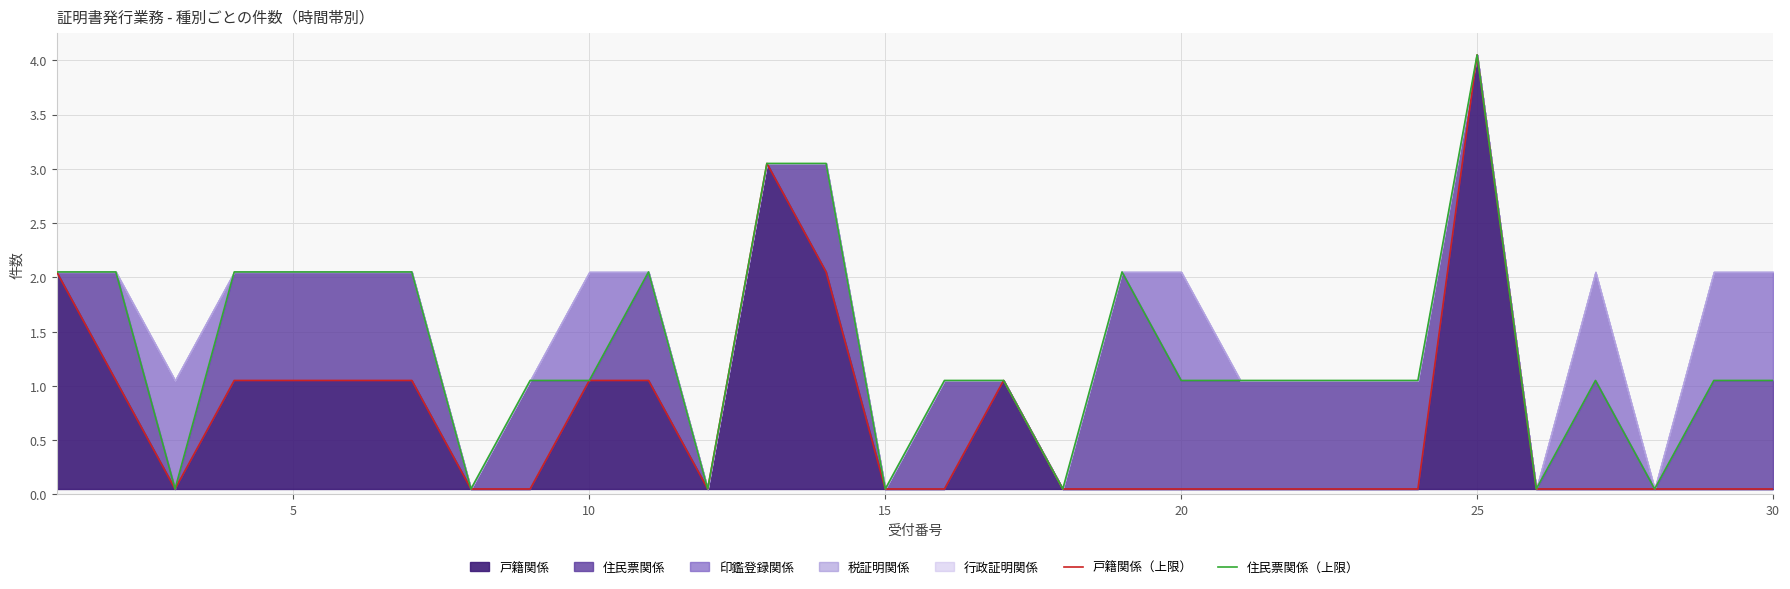

Which category has the highest value in the 戸籍関係 series?

25